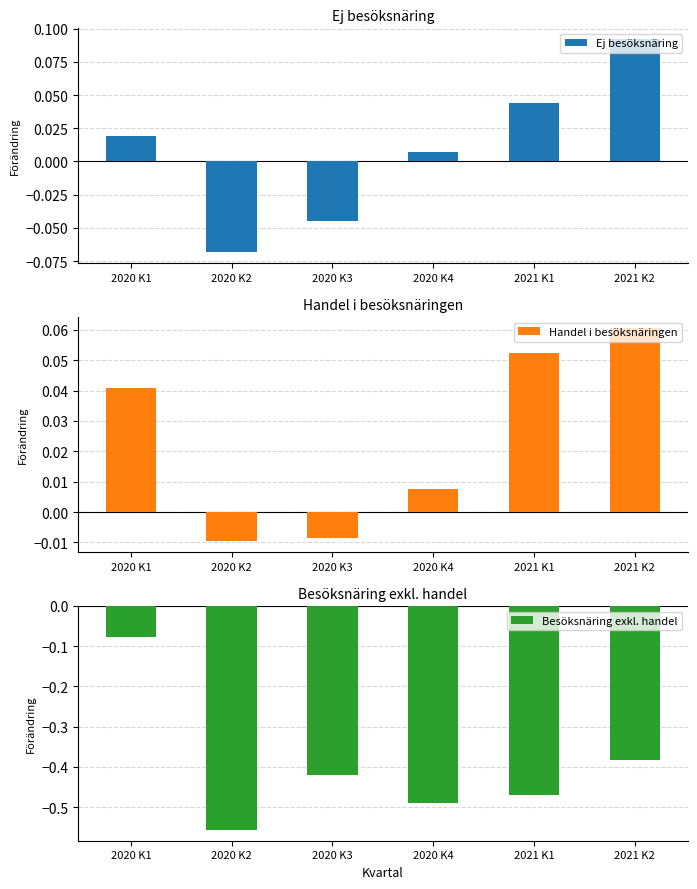

How many positive values does the Handel i besöksnäringen series have?

4